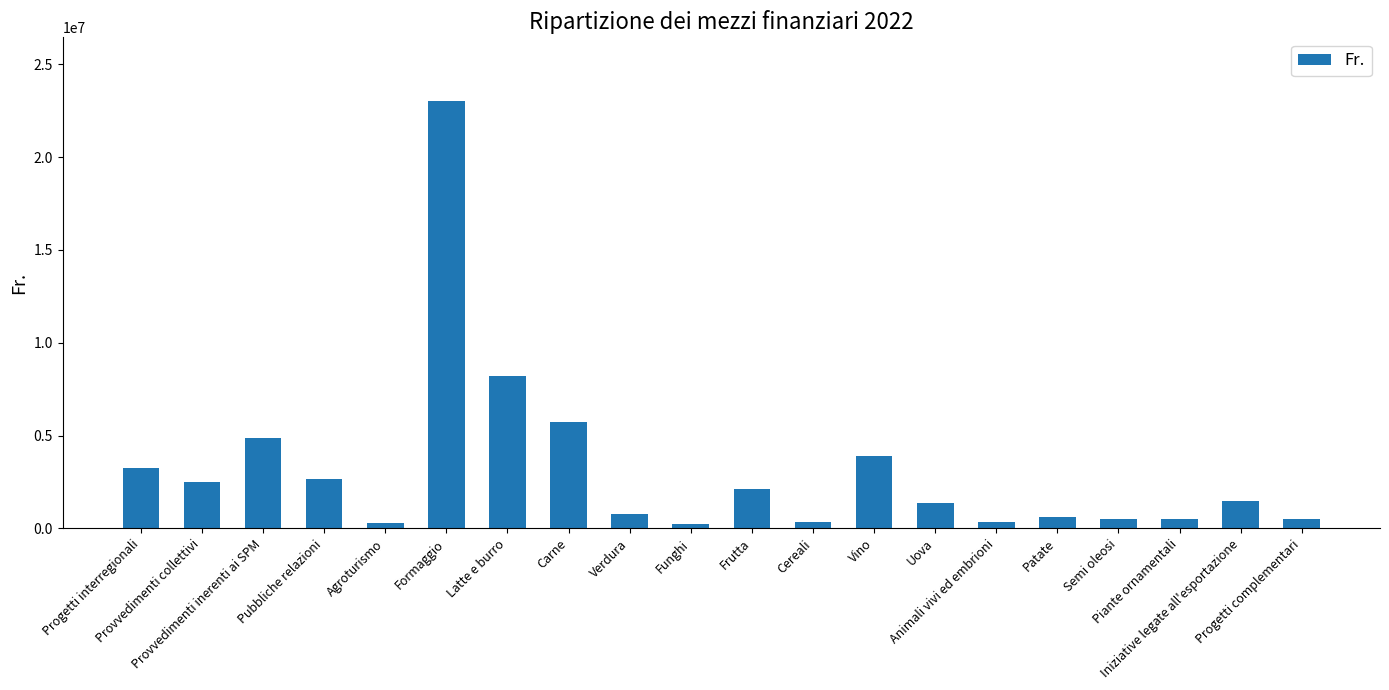

How many values are below 1495459?

10